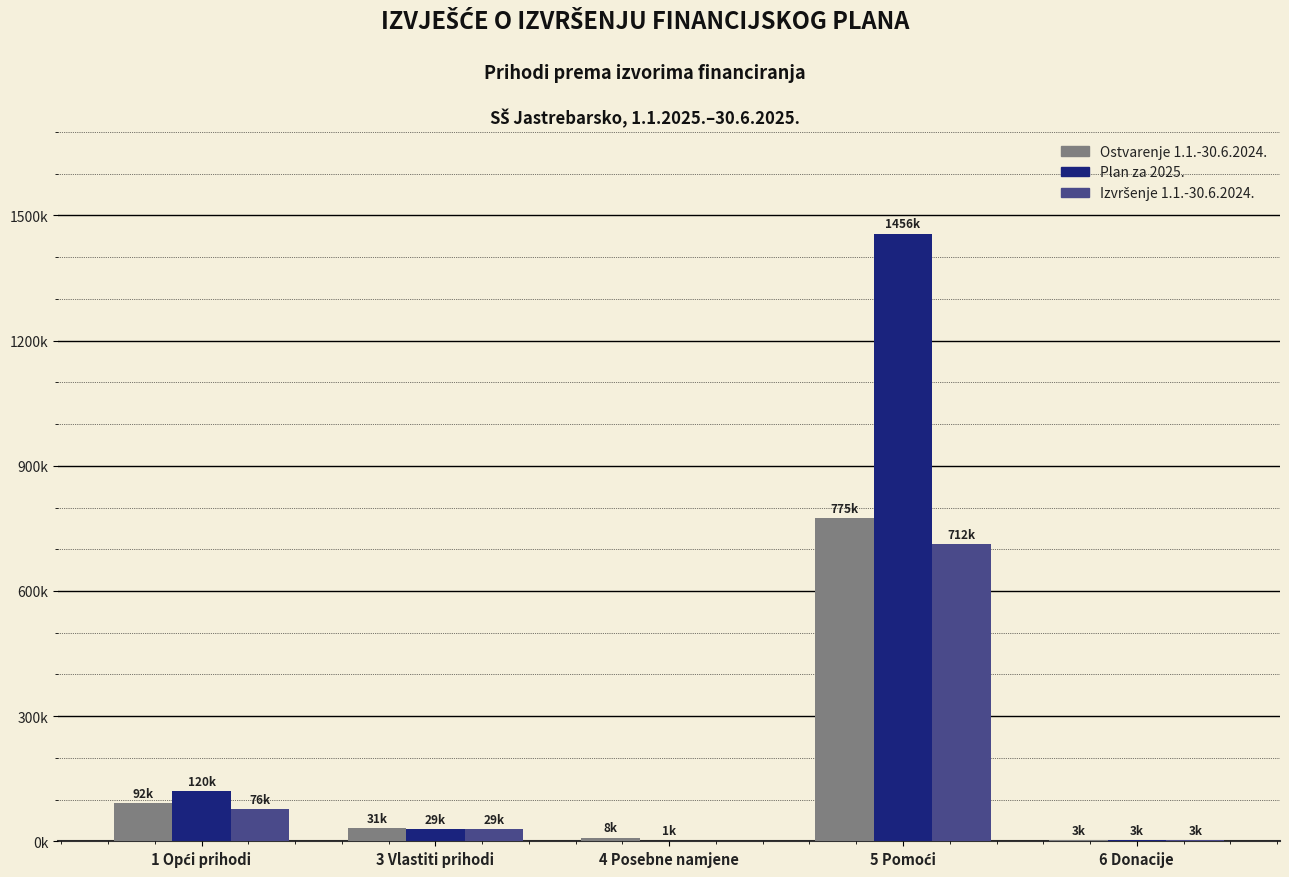

Which category has the highest value in the Ostvarenje 1.1.-30.6.2024. series?

5 Pomoći